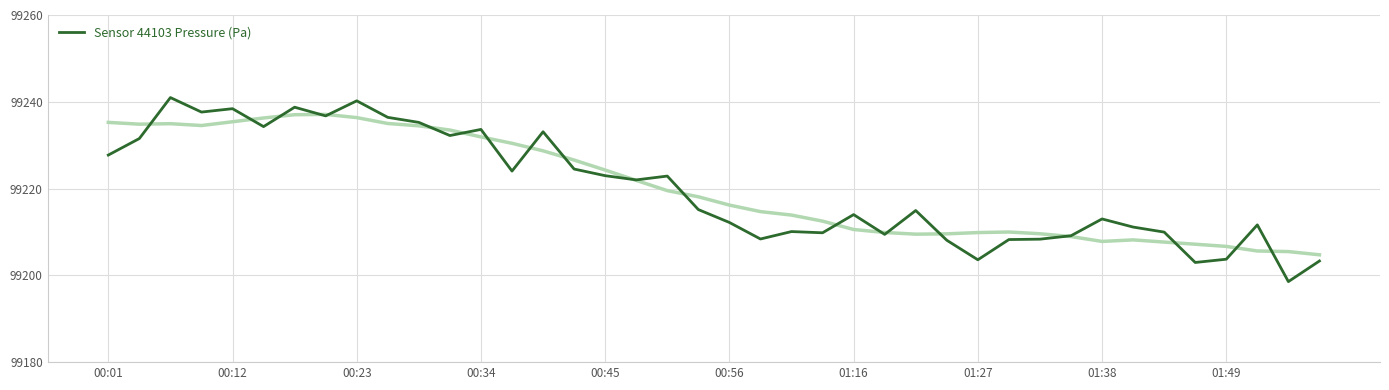

How many data points are less than 99215?

20